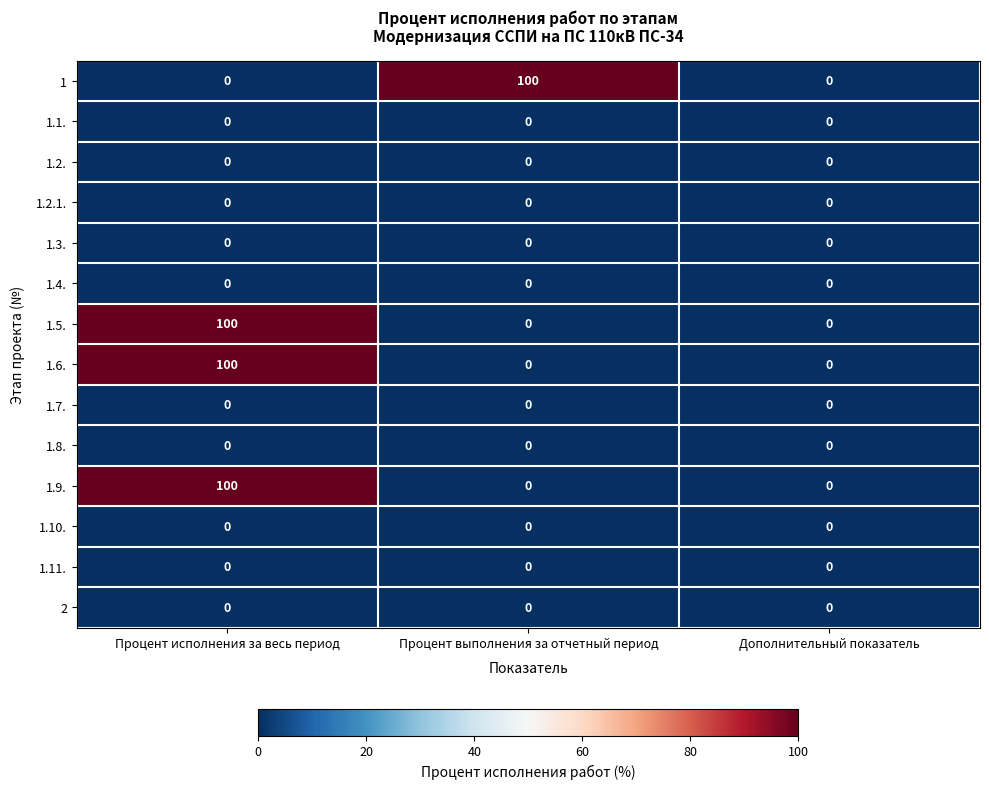

What is the total value across all series at Процент выполнения за отчетный период?

100